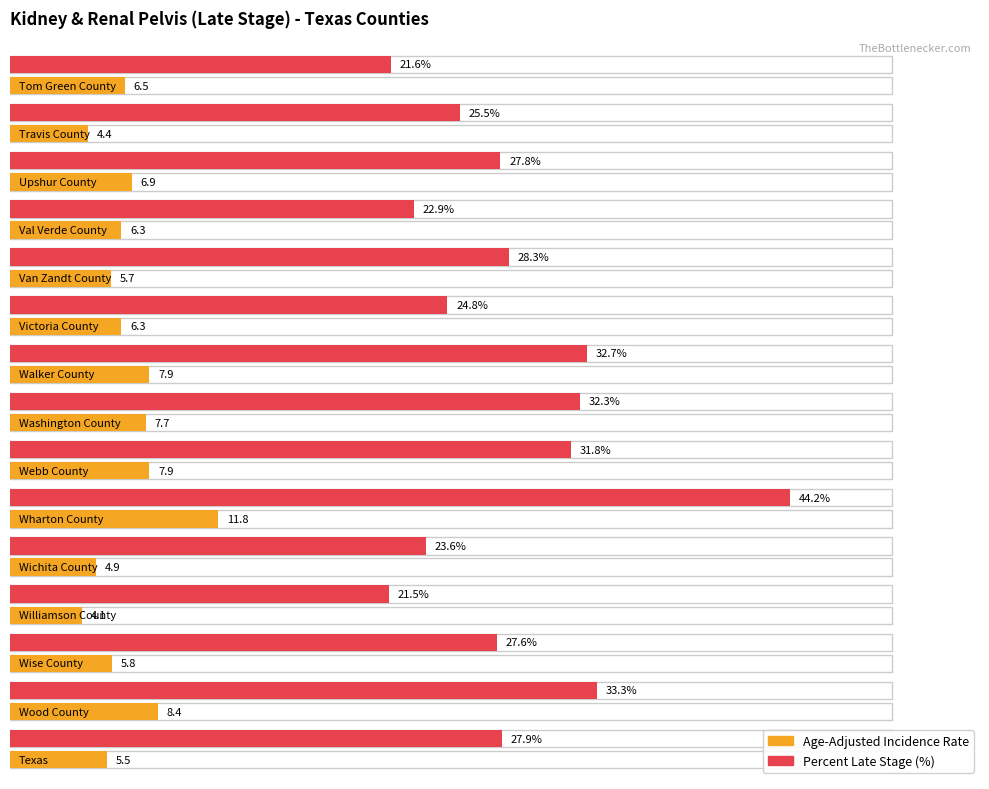

How many data points in Age-Adjusted Incidence Rate are above 6?

9